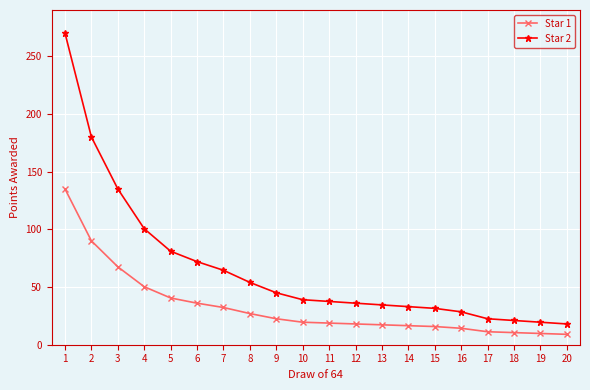

What is the highest value of the Star 1 series?

135.0